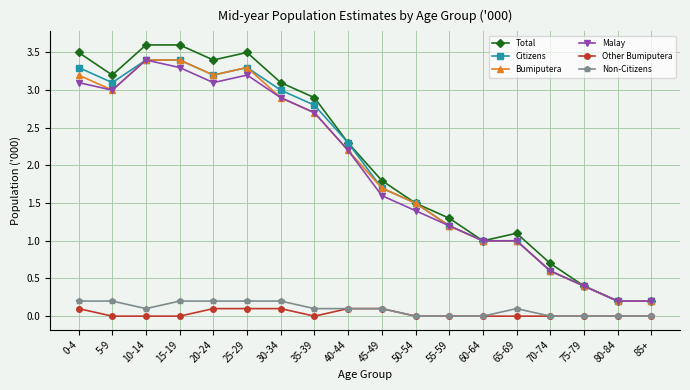

What is the difference between the maximum and second lowest values in the Citizens series?

3.2